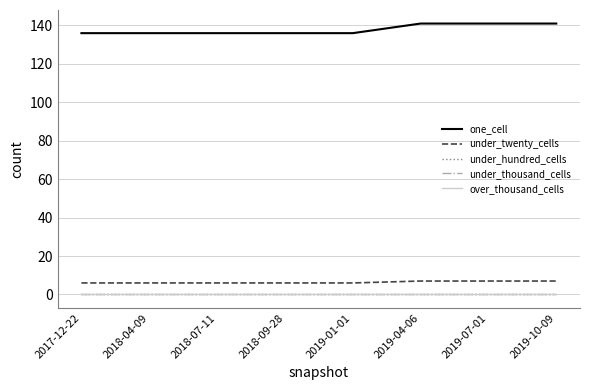

What is the spread (max minus min) of values at 2019-10-09?

141